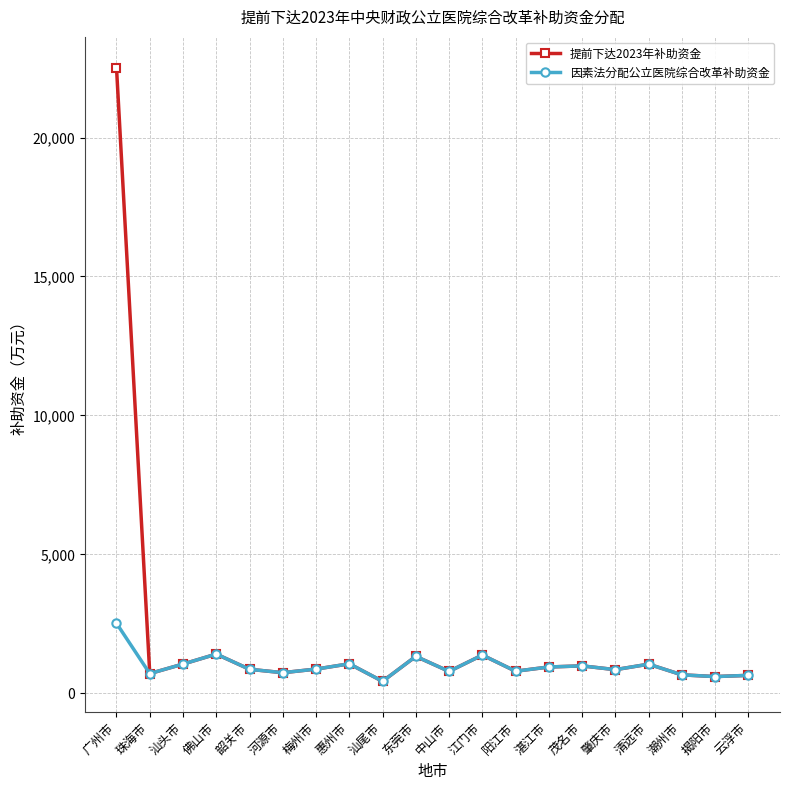

What is the label of the 4th point from the left?

佛山市